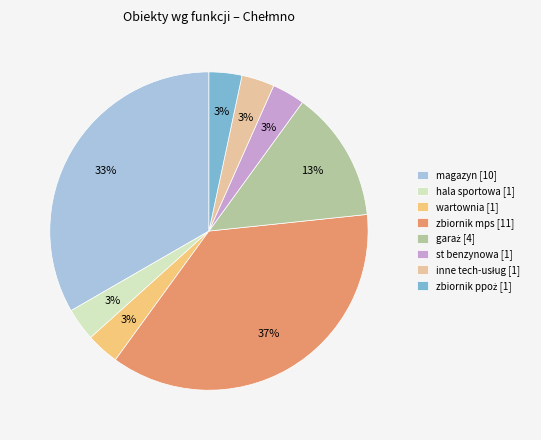

To the nearest percent, what percentage of the pie is st benzynowa [1]?

3%